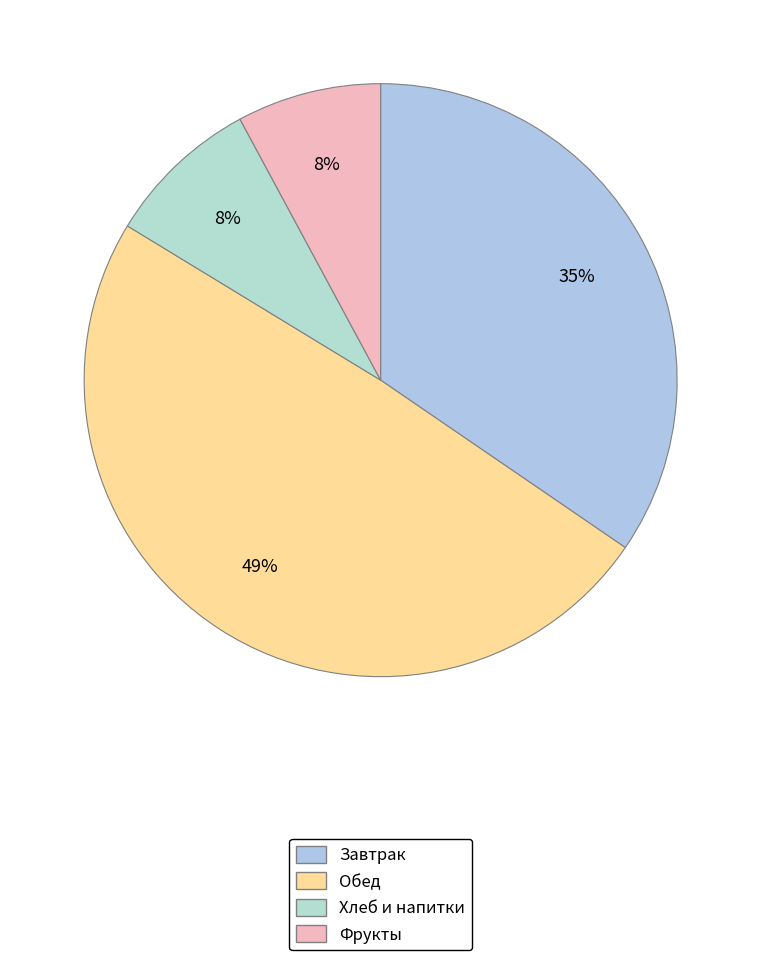

To the nearest percent, what is the difference between the largest and smallest slice percentages?

41%